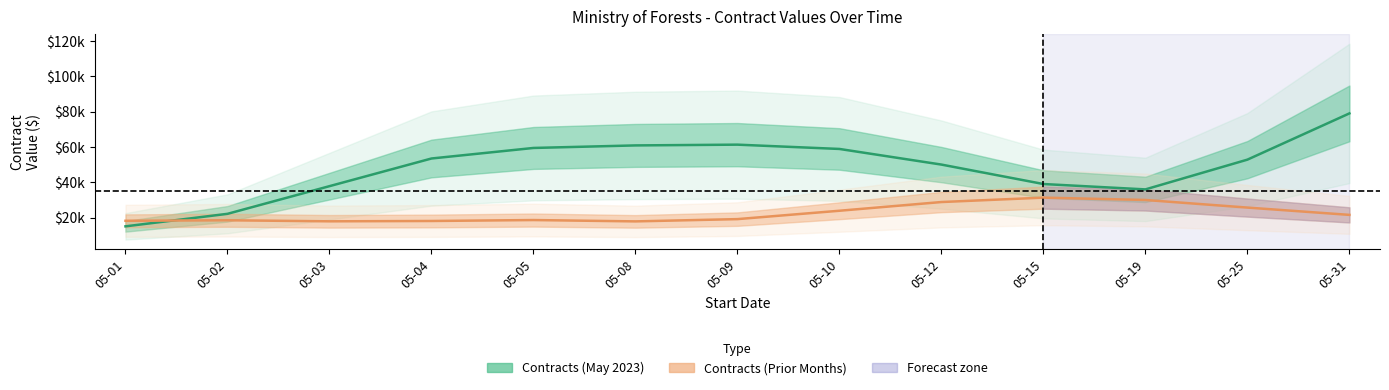

How many data points in Contracts (May 2023) are above 52807?

7